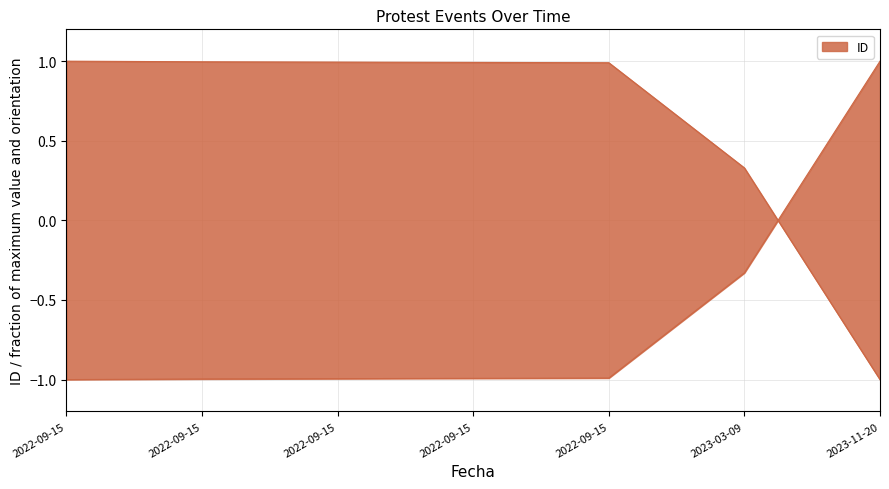

What is the sum of all values?

-4.3